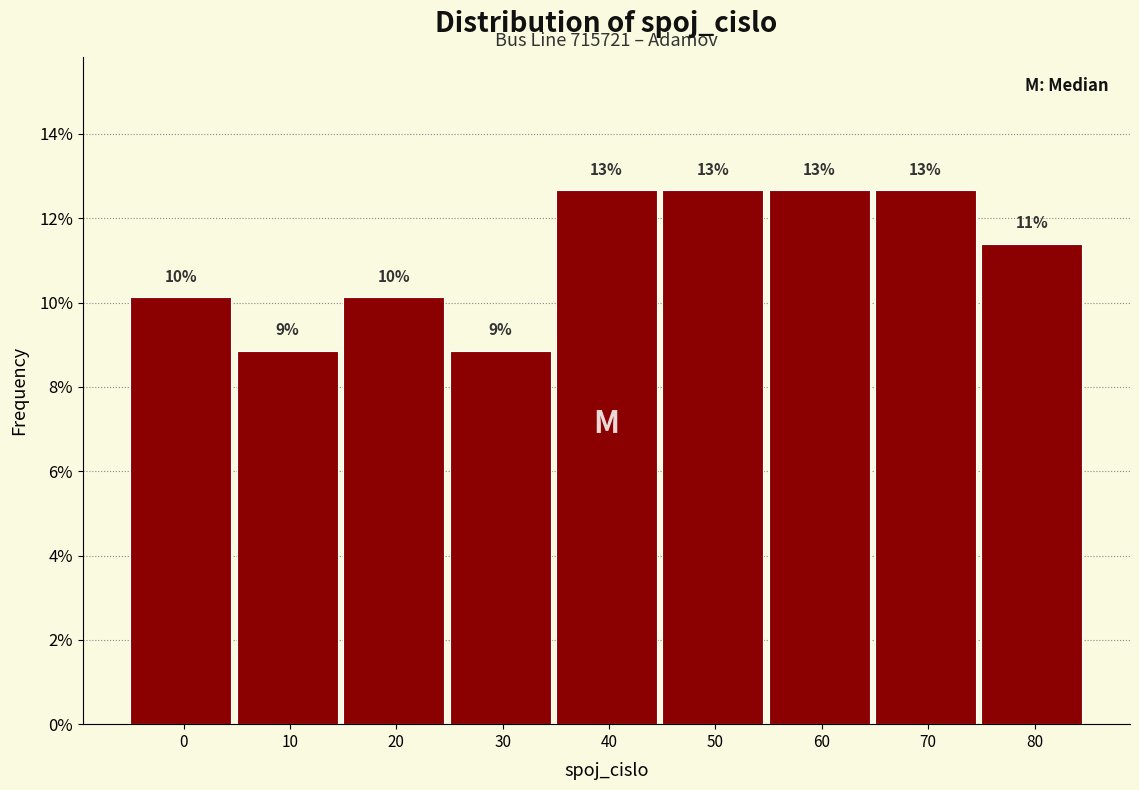

Are the bars horizontal?

No